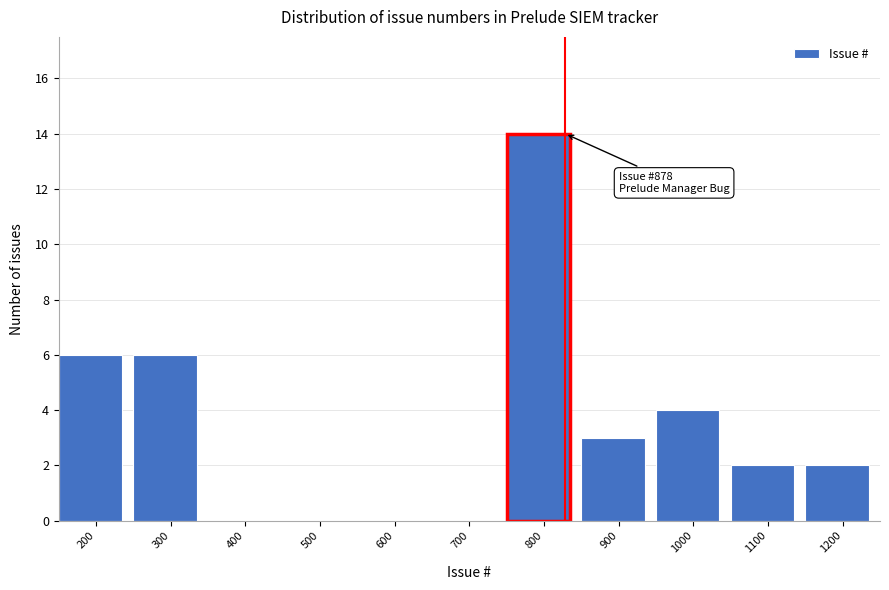

Reading left to right, transcribe all the data shown in this chart.

200=6	300=6	400=0	500=0	600=0	700=0	800=14	900=3	1000=4	1100=2	1200=2